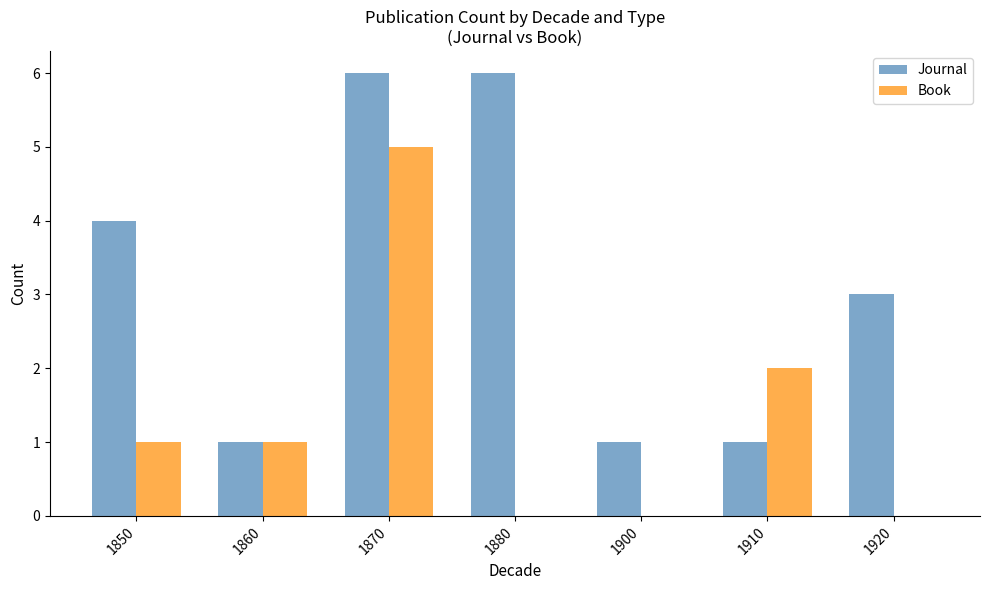

The value of Journal at 1880 is 6. True or false?

True